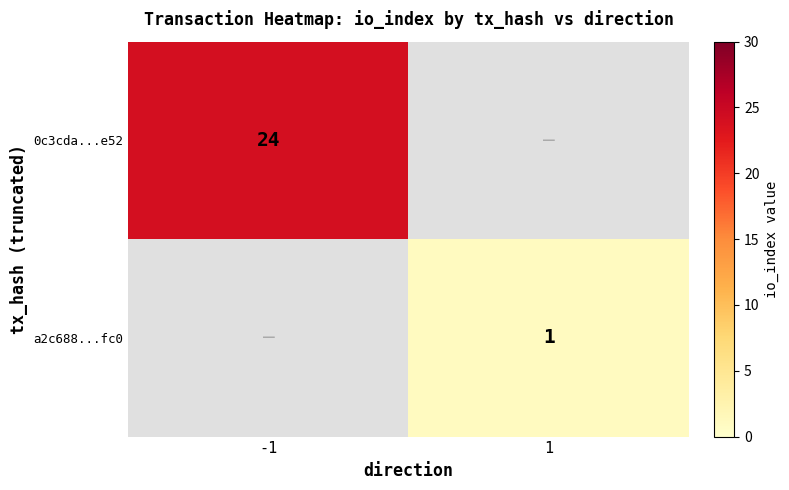

How many data points does each series have?

2